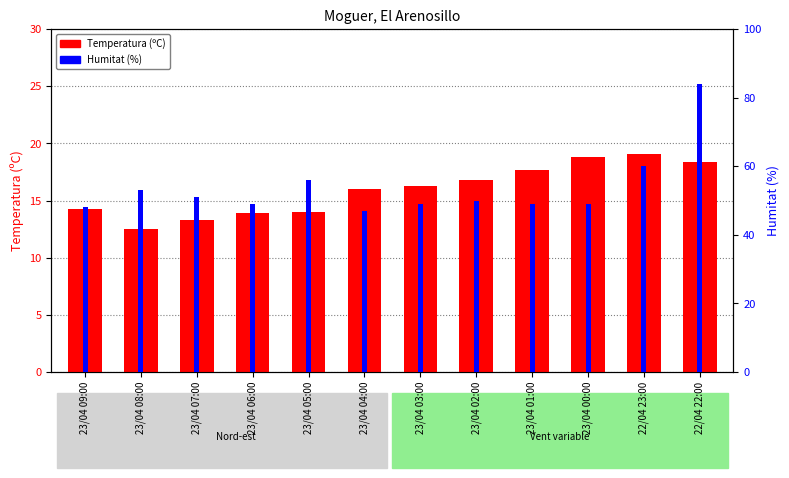

What are all the series names shown in the legend?

Temperatura (ºC), Humitat (%)